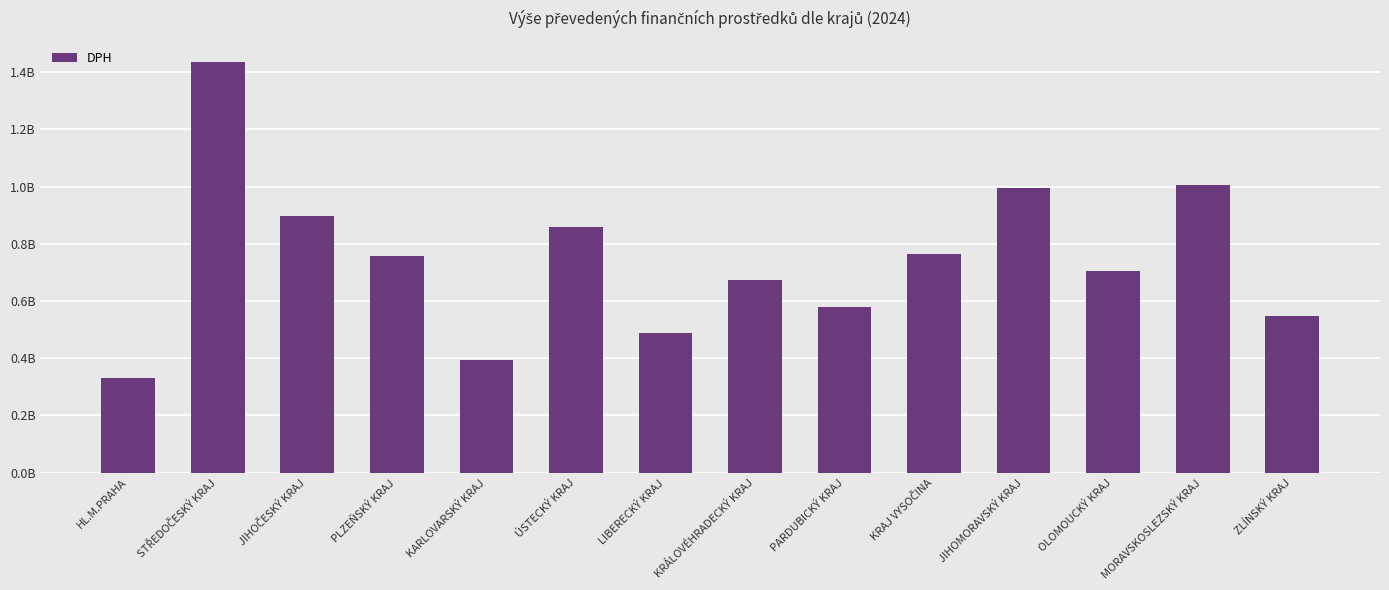

True or false: the data shows 547945569.2 at ZLÍNSKÝ KRAJ.

True